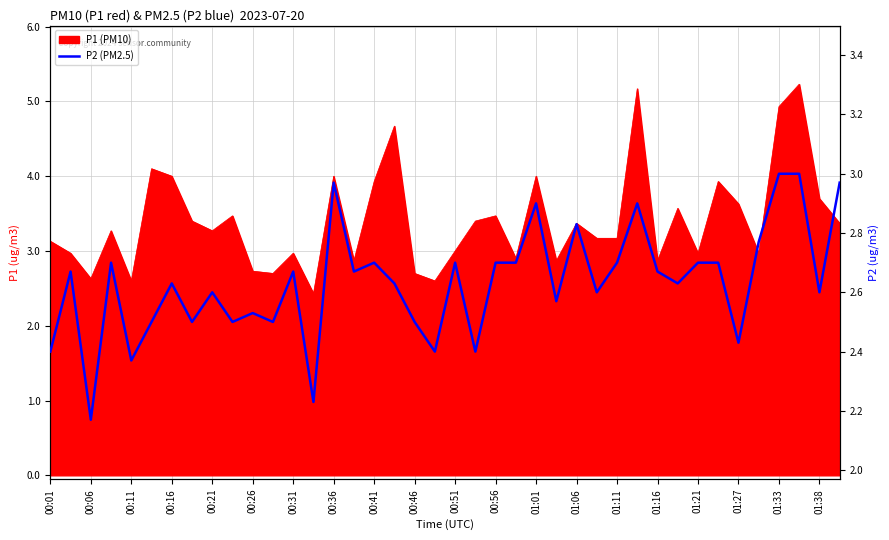

What is the label of the 26th point from the left?

25